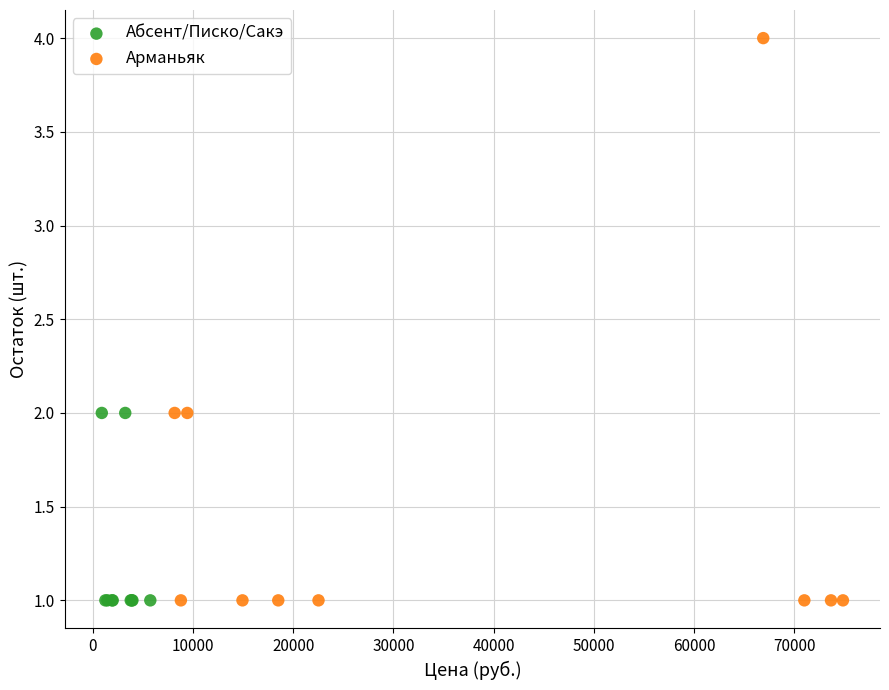

Which series reaches the maximum Y coordinate?

Арманьяк